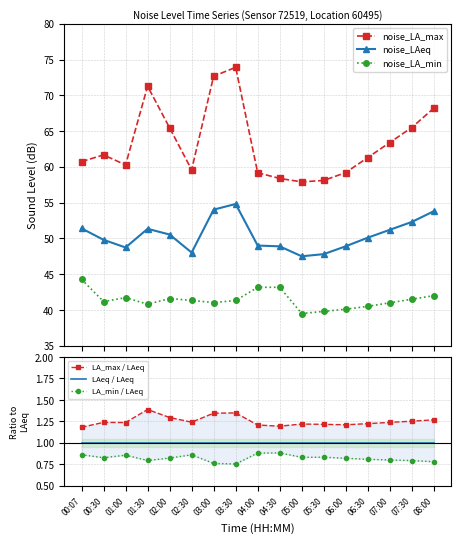

What is the total value across all series at 06:00?

151.2